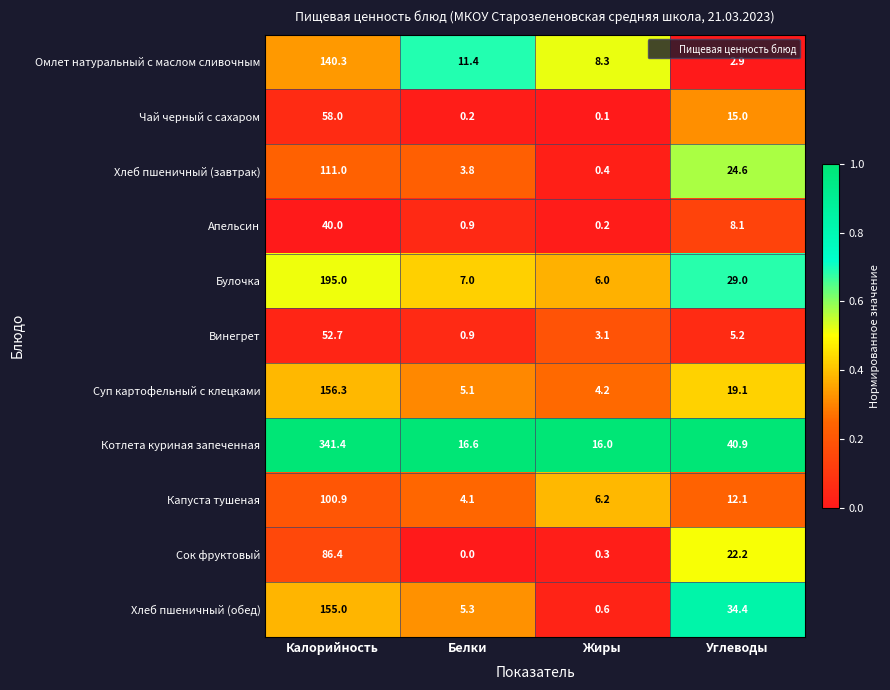

Where is Булочка nearest to the value 100?

Углеводы